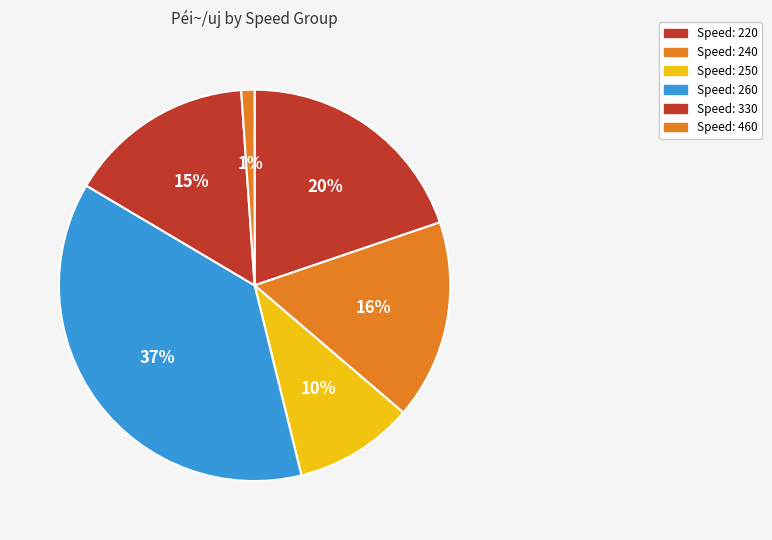

How many slices are in this pie chart?

6